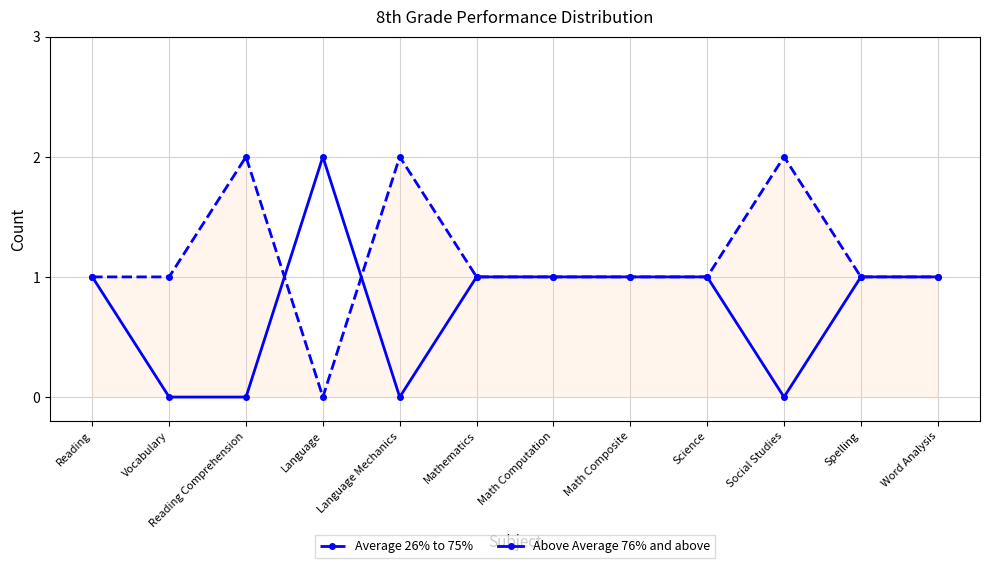

What is the average value of the Above Average 76% and above series?

1